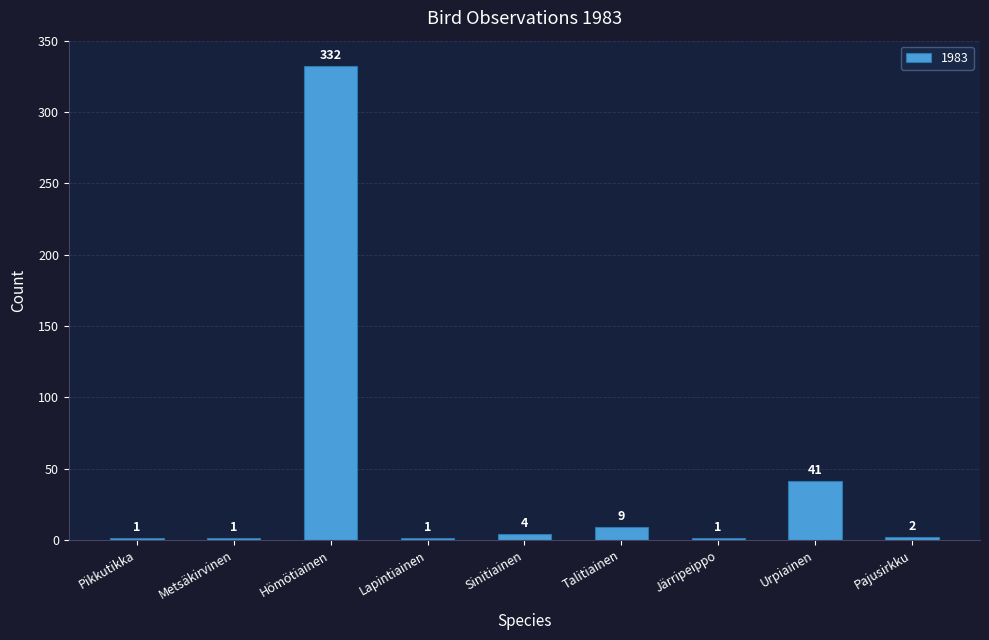

What is the sum of the values at Hömötiainen and Pikkutikka?

333